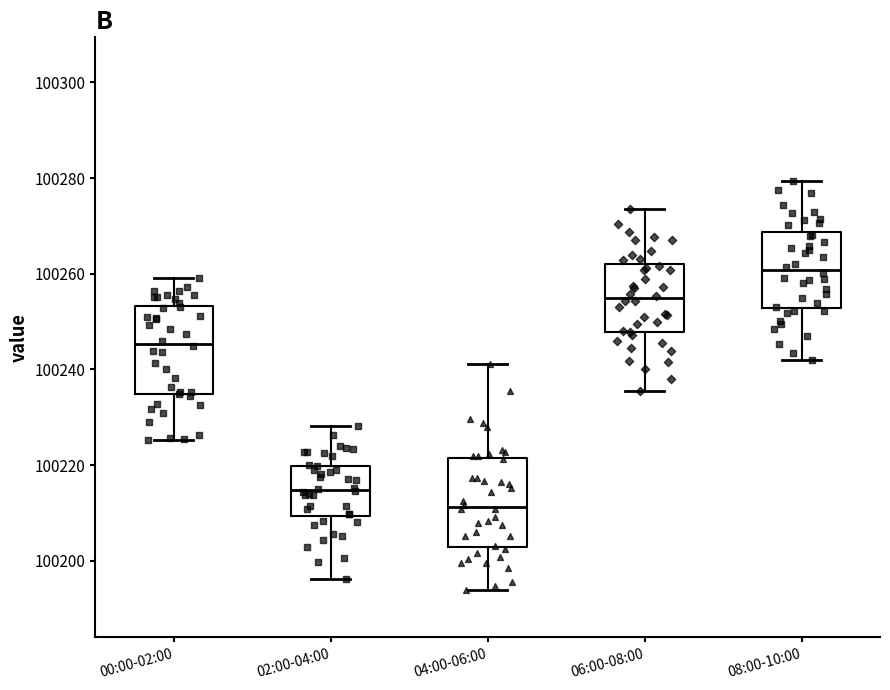

Reading left to right, transcribe this box plot: for each box, give where its median line is, the range the box spans, and where its two whiskers end, as read against the y-axis. The values are not printed on the chart, so give them approximately, as read against the axis.

00:00-02:00: median 100246, box 100234 to 100254, whiskers 100226 to 100260
02:00-04:00: median 100214, box 100210 to 100220, whiskers 100196 to 100228
04:00-06:00: median 100212, box 100204 to 100222, whiskers 100194 to 100242
06:00-08:00: median 100254, box 100248 to 100262, whiskers 100236 to 100274
08:00-10:00: median 100260, box 100252 to 100268, whiskers 100242 to 100280